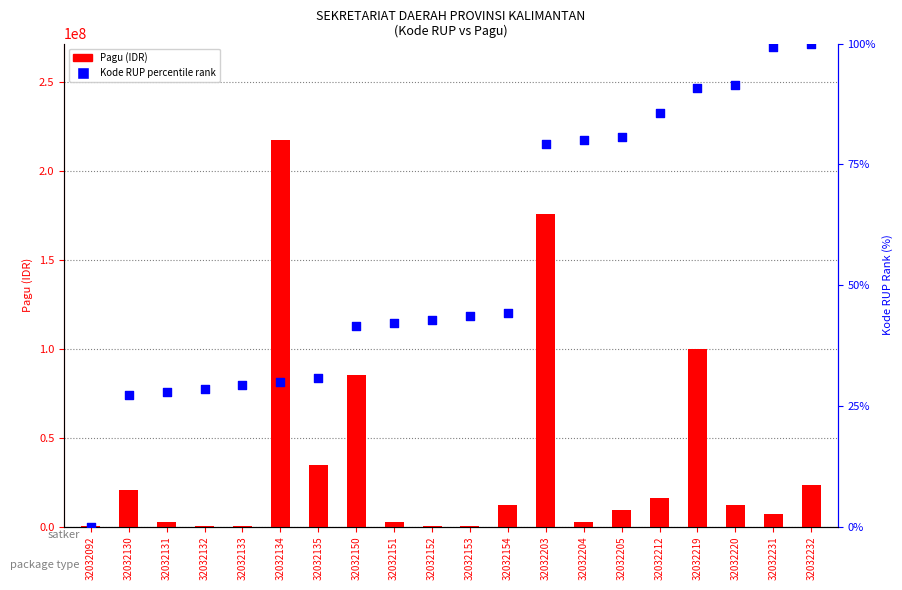

At which category is the sum across all series the highest?

32032134